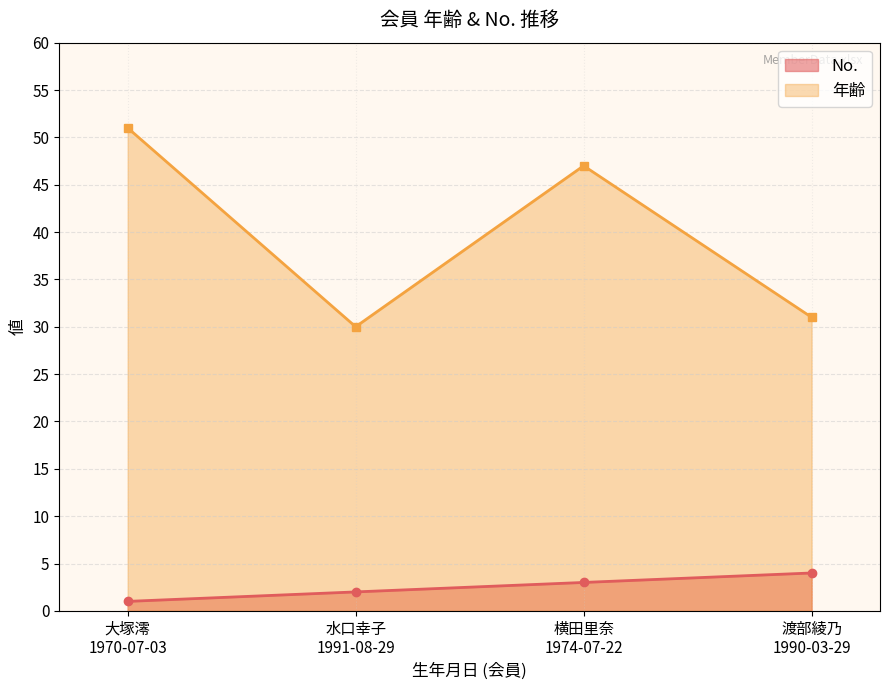

Does the chart display data point markers on the line(s)?

Yes